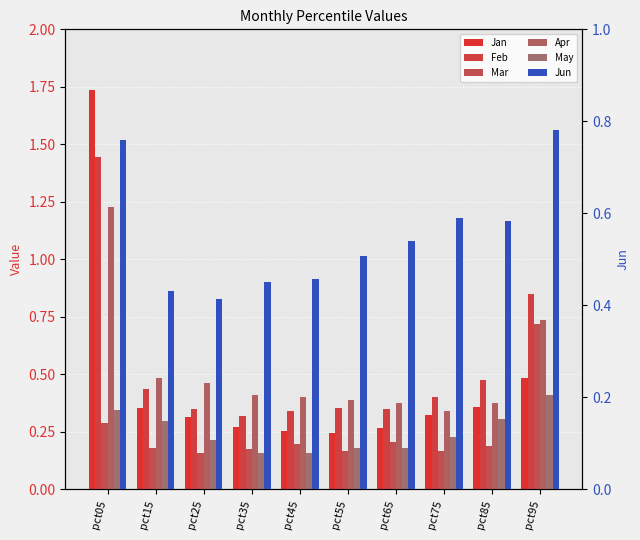

What is the maximum value shown in the chart?

1.7